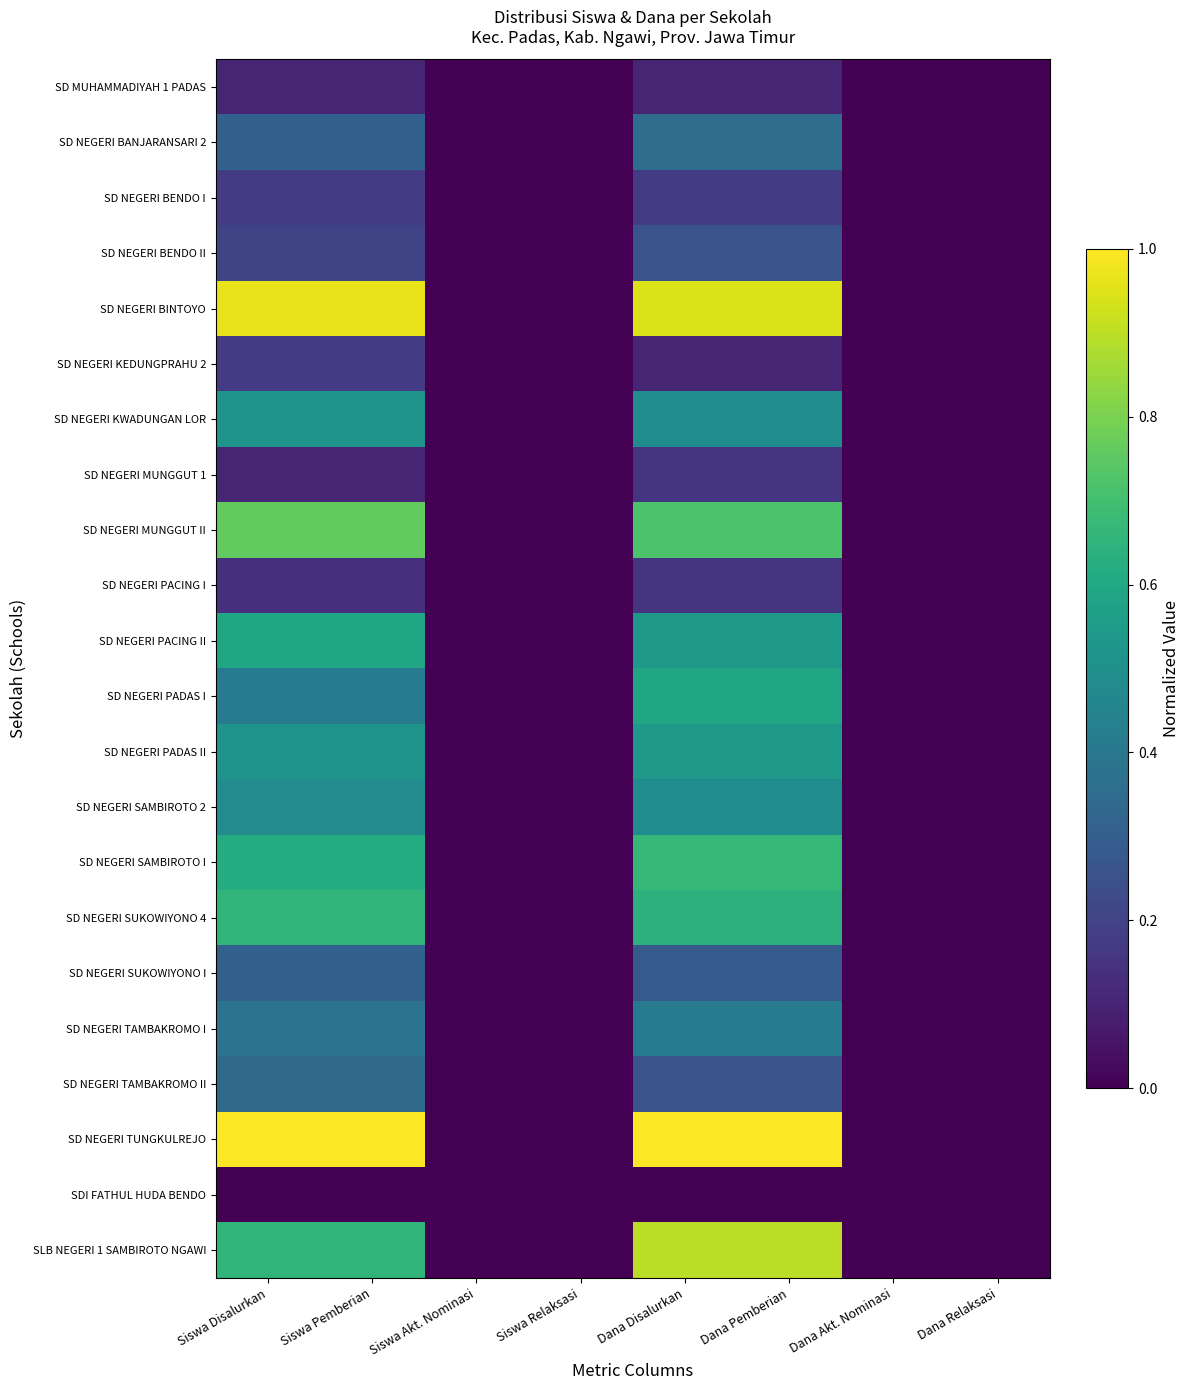

What is the greatest value displayed?

1.0